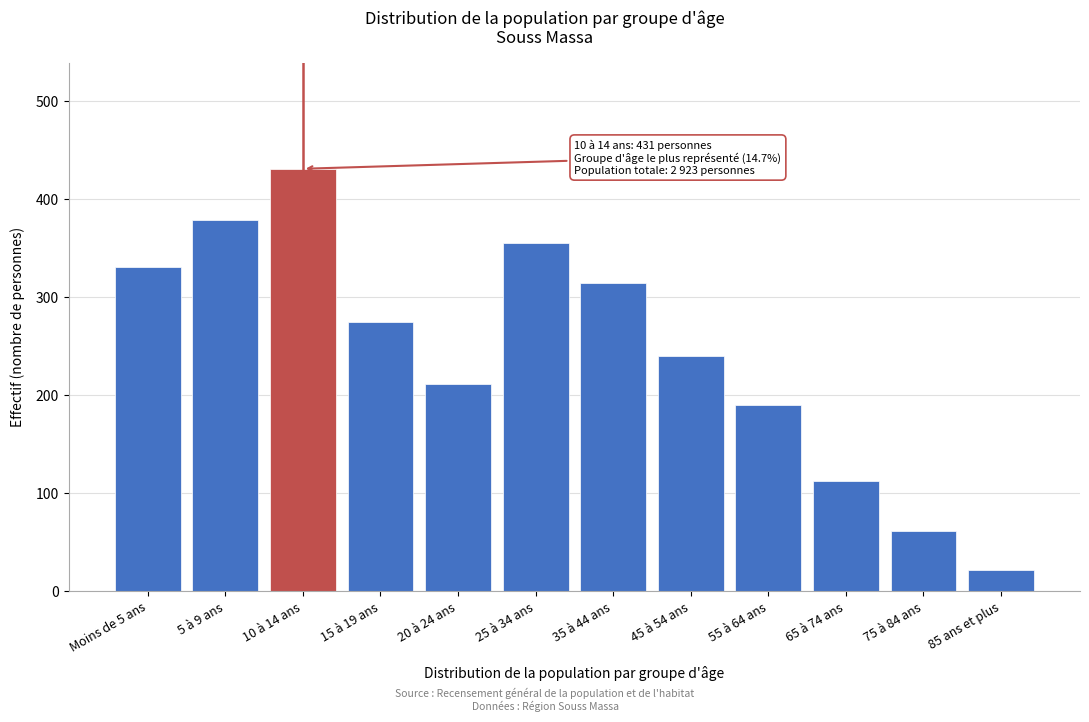

Reading right to left, transcribe all the data shown in this chart.

85 ans et plus=22	75 à 84 ans=62	65 à 74 ans=113	55 à 64 ans=190	45 à 54 ans=240	35 à 44 ans=314	25 à 34 ans=355	20 à 24 ans=211	15 à 19 ans=275	10 à 14 ans=431	5 à 9 ans=379	Moins de 5 ans=331